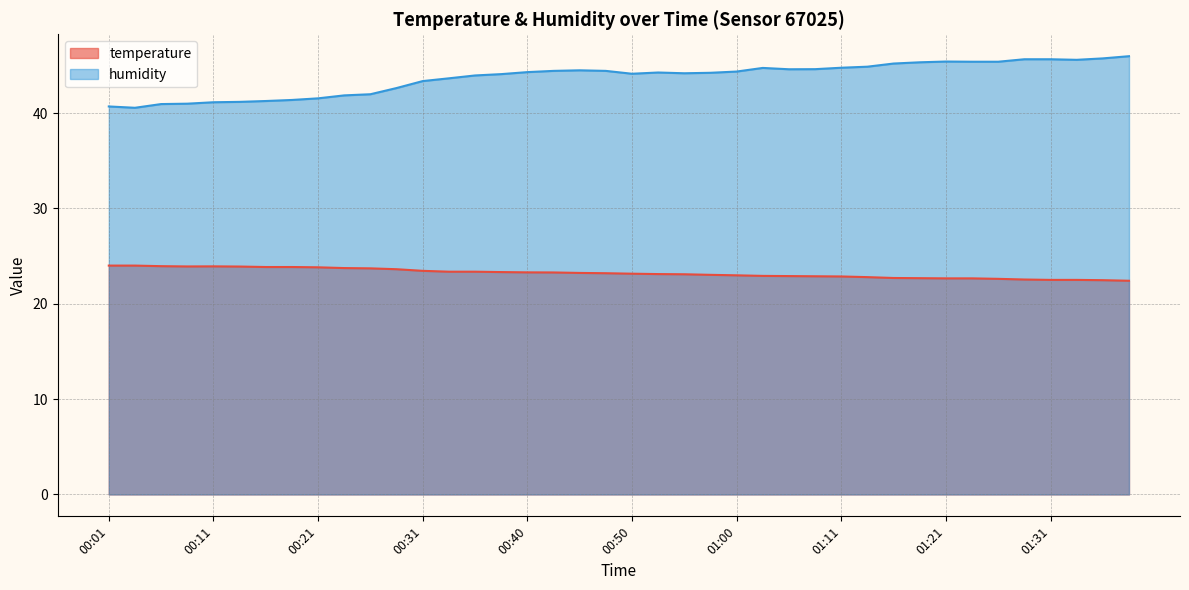

Between 01:31 and 01:28, which is larger?

01:28